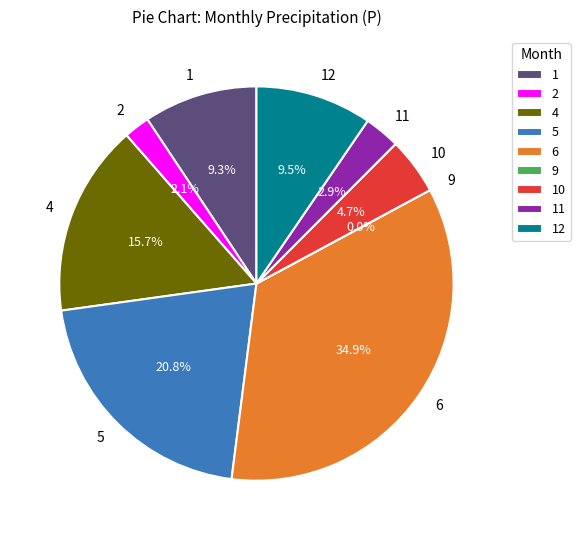

How many slices are in this pie chart?

9